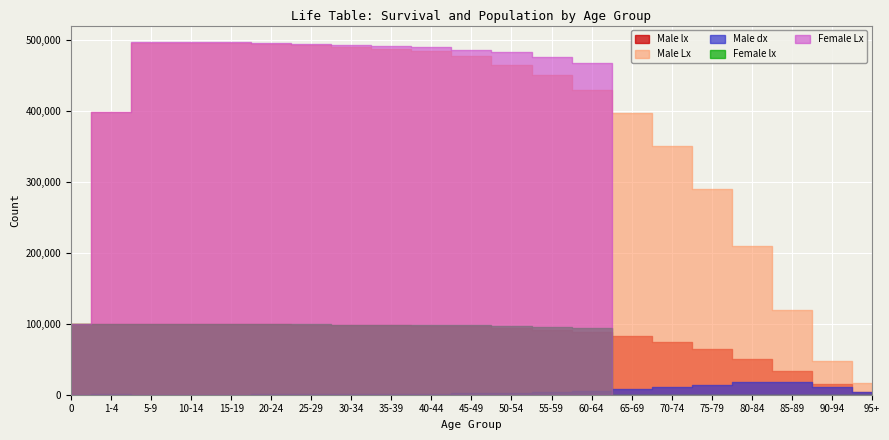

At which label does Female Lx first exceed 476115?

5-9